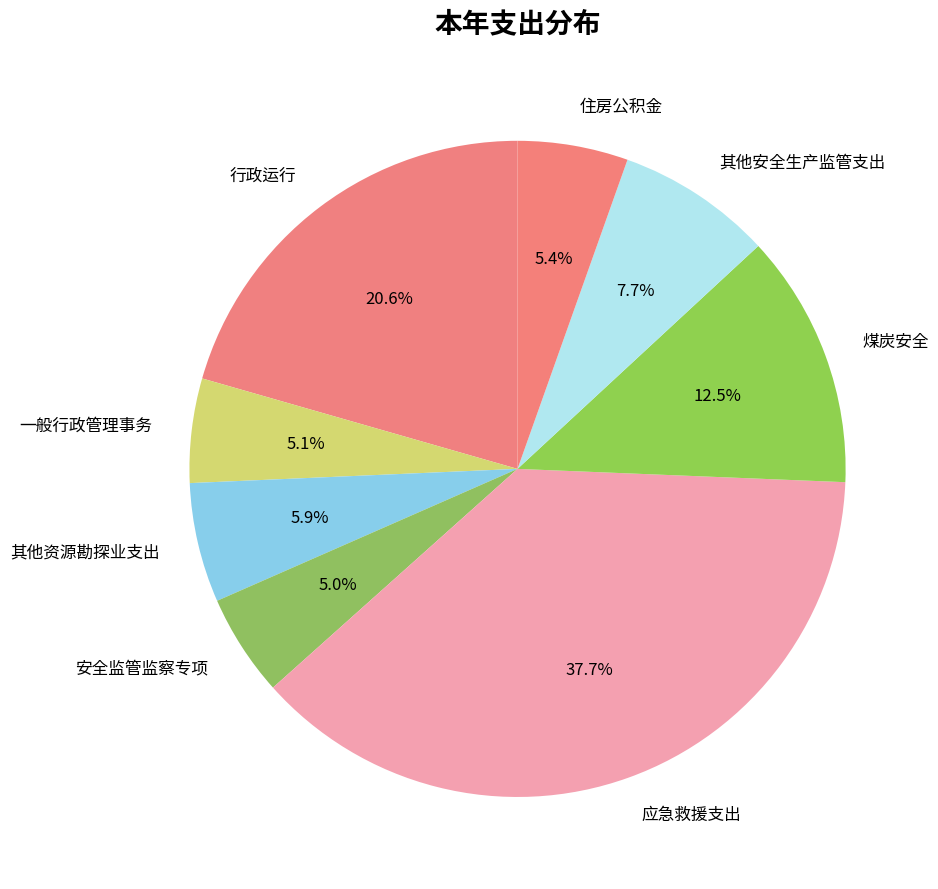

To the nearest percent, what is the difference between the largest and smallest slice percentages?

33%